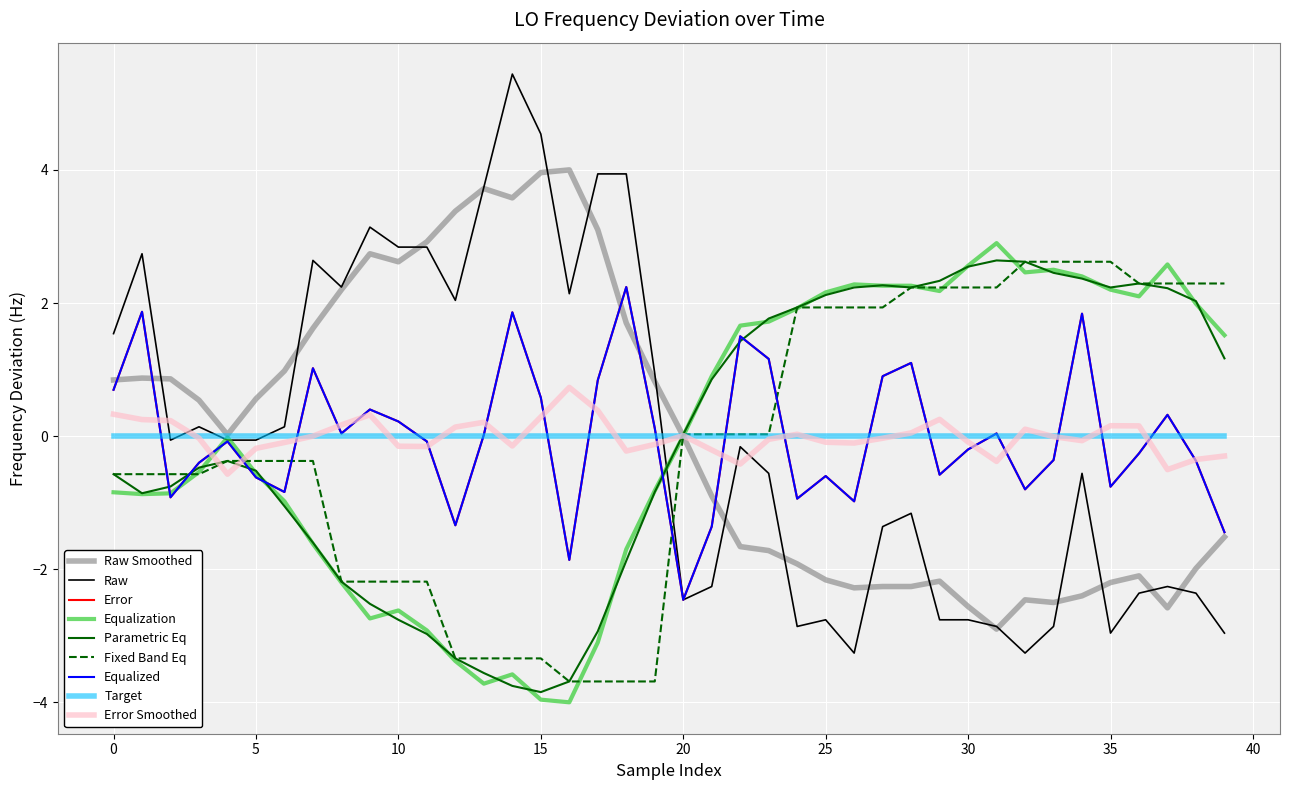

Does the chart display data point markers on the line(s)?

No